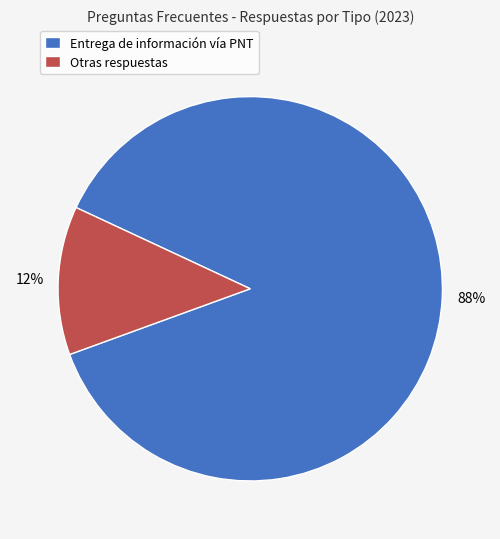

Rank the categories by value from highest to lowest.

Entrega de información vía PNT, Otras respuestas